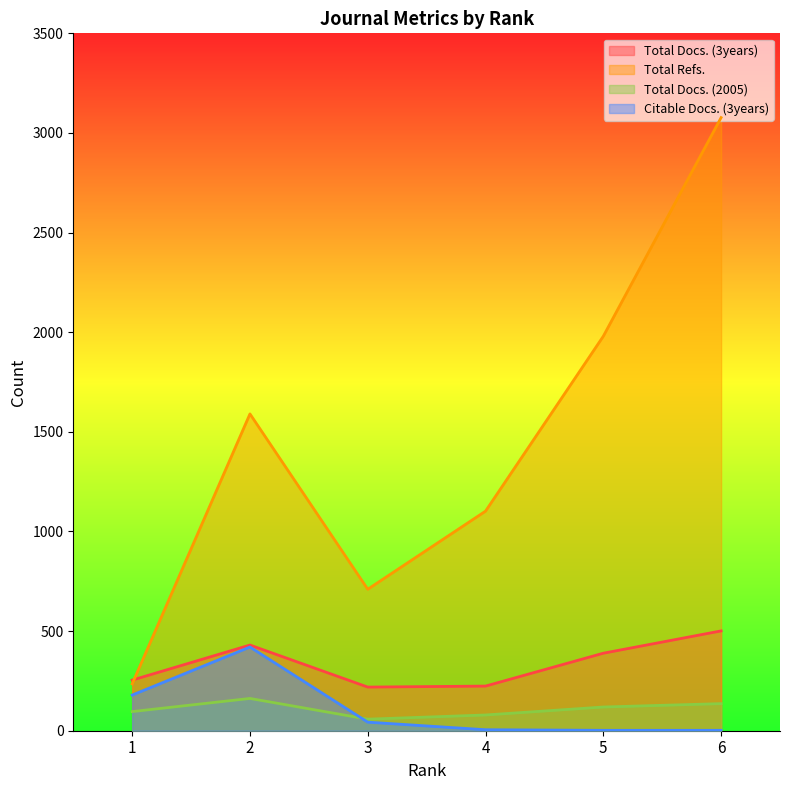

What is the sum of the Citable Docs. (3years) values at 5 and 6?

4